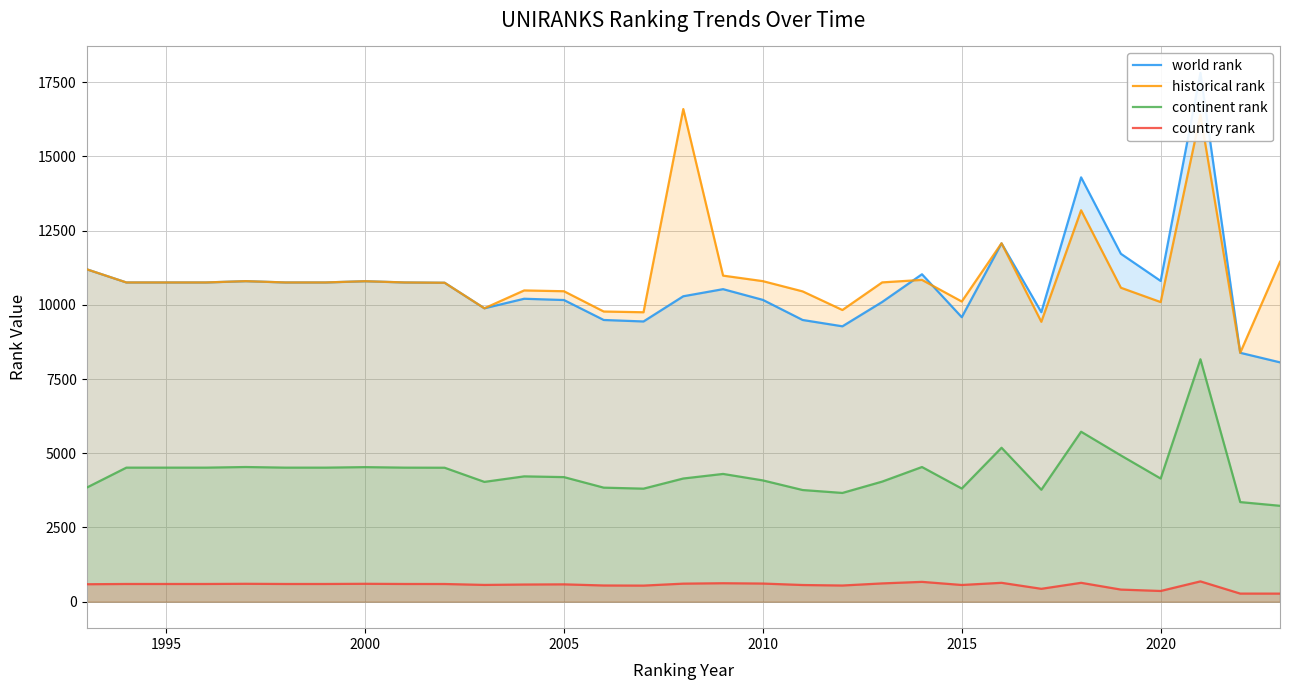

True or false: historical rank and country rank intersect in this chart.

False